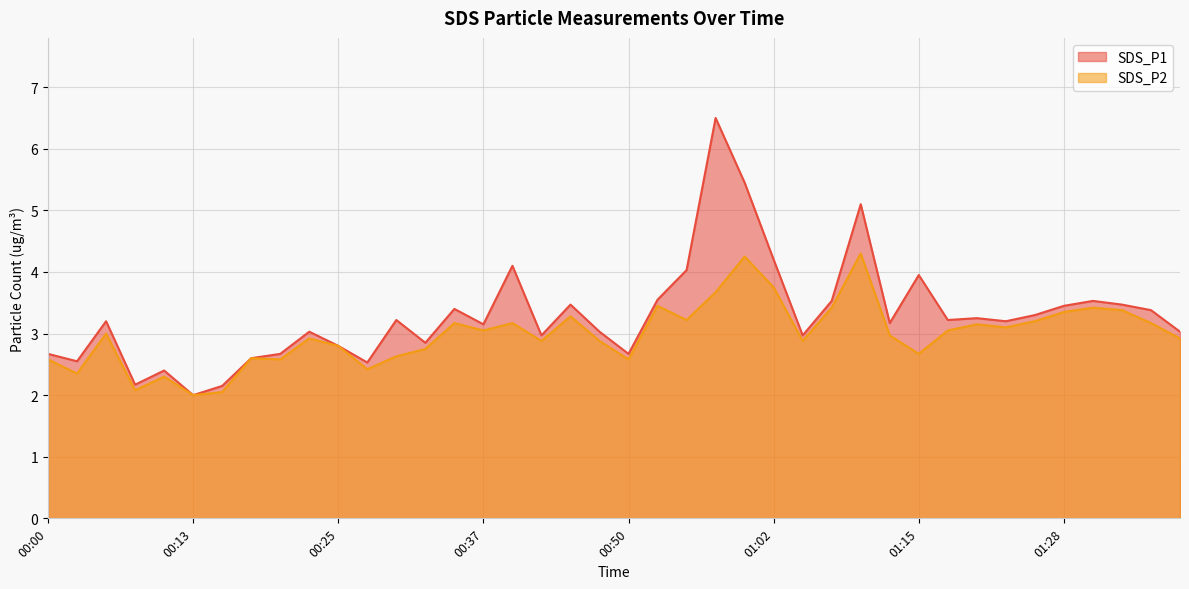

Does the chart display data point markers on the line(s)?

No